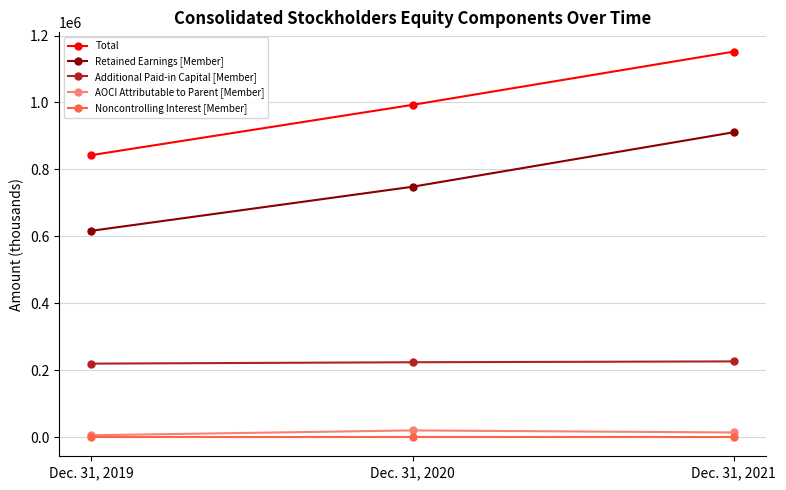

How many values in the Noncontrolling Interest [Member] series exceed 500?

1